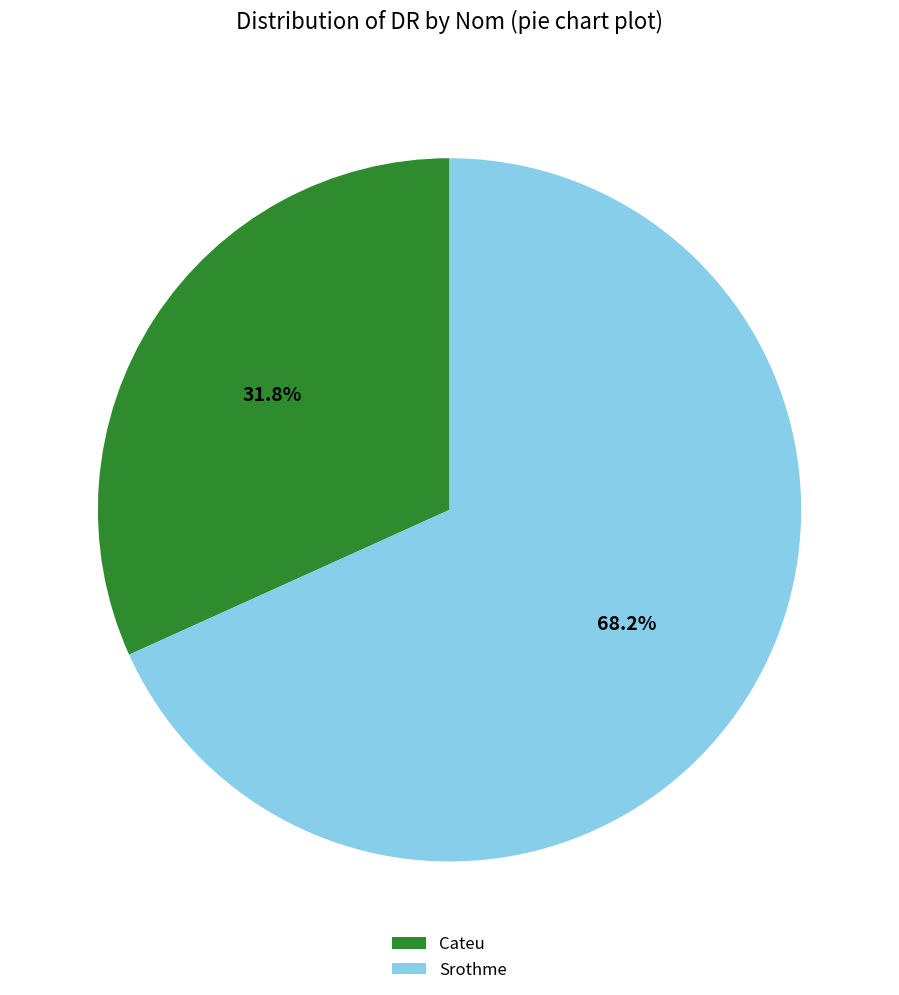

Rank the categories by value from lowest to highest.

Cateu, Srothme